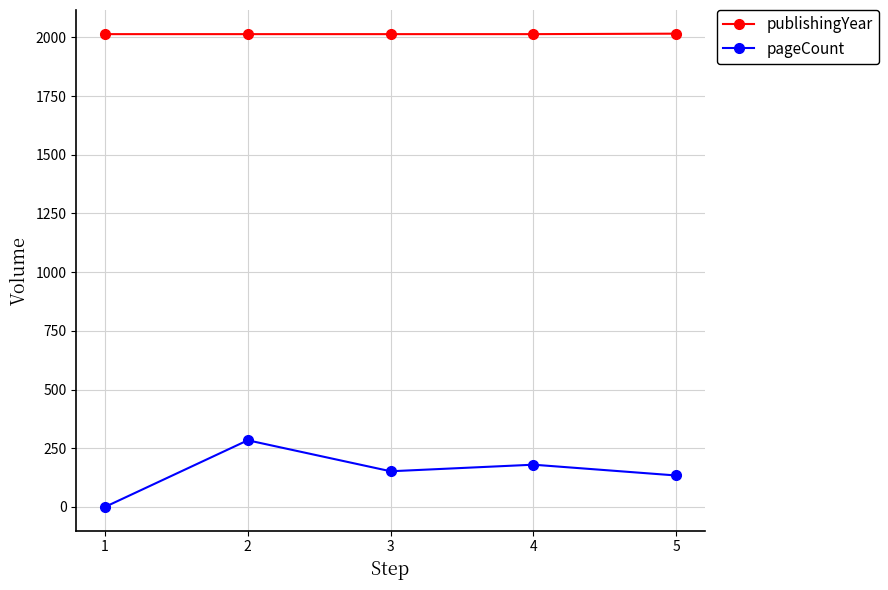

Is the value of pageCount at 1 greater than the value of publishingYear at 3?

No